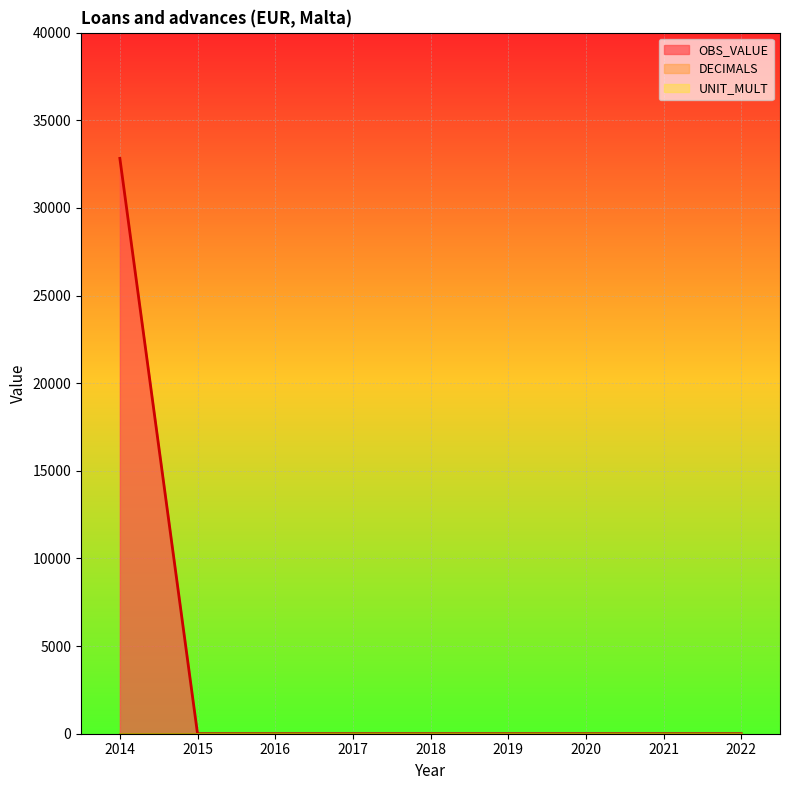

Is it true that TIME_PERIOD equals 3602 at 2018?

False